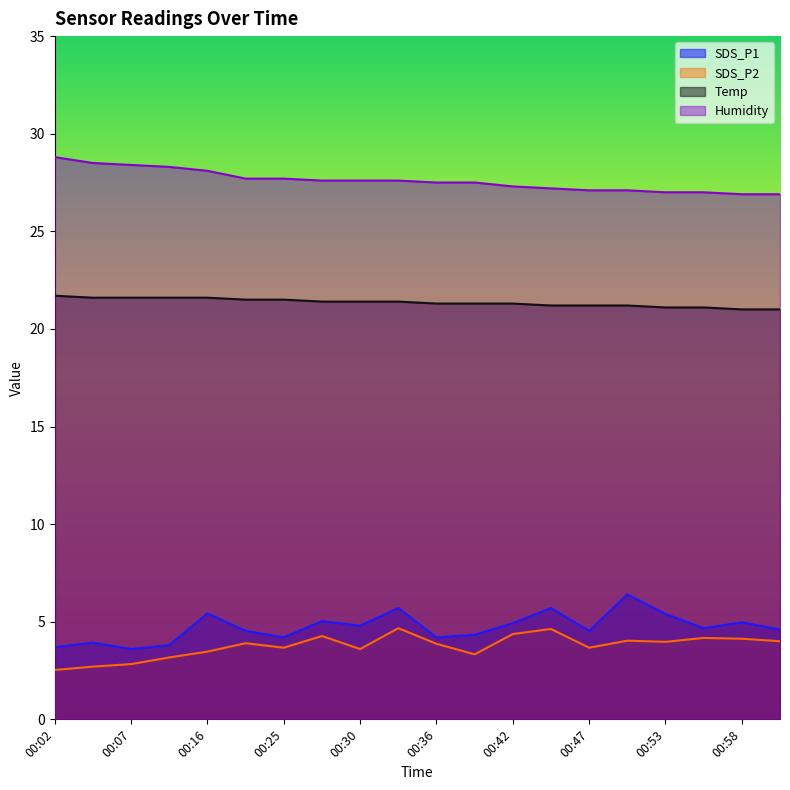

Rank the categories by SDS_P1 value from highest to lowest.

00:50, 00:33, 00:44, 00:16, 00:53, 00:28, 00:58, 00:42, 00:30, 00:55, 01:01, 00:22, 00:47, 00:39, 00:25, 00:36, 00:04, 00:10, 00:02, 00:07